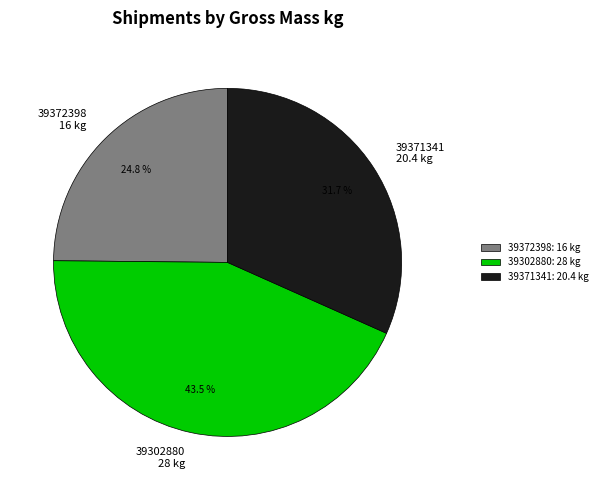

How many slices are in this pie chart?

3